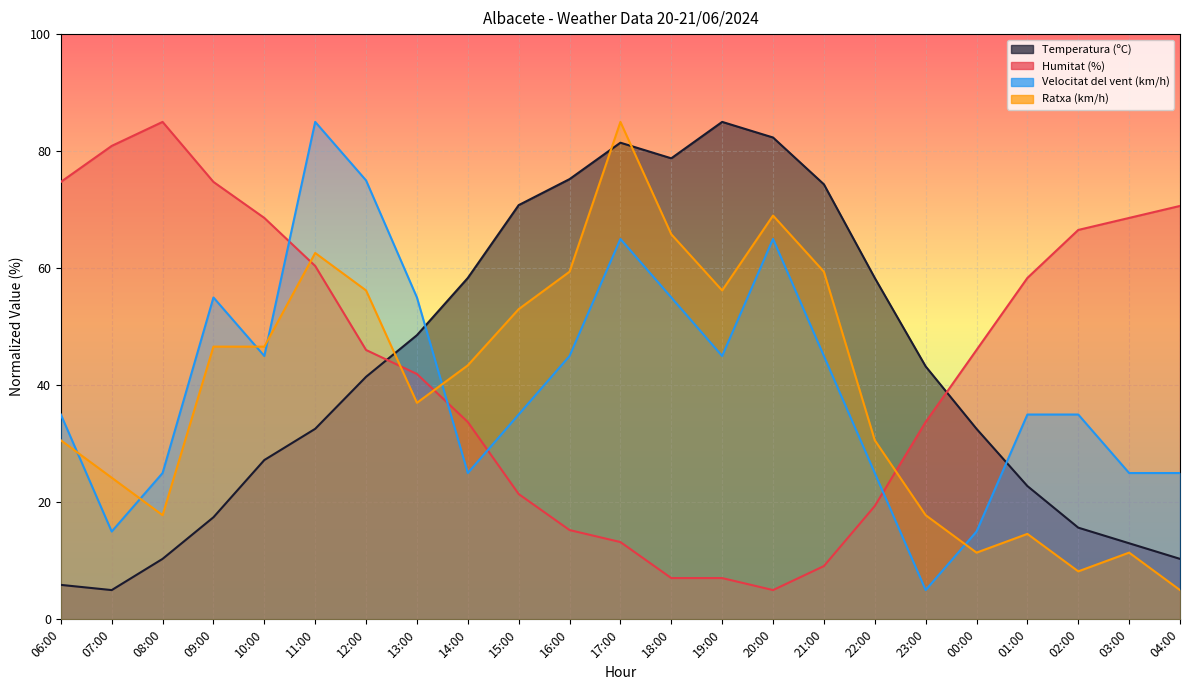

Is the value of Humitat (%) at 16:00 greater than the value of Temperatura (ºC) at 22:00?

No